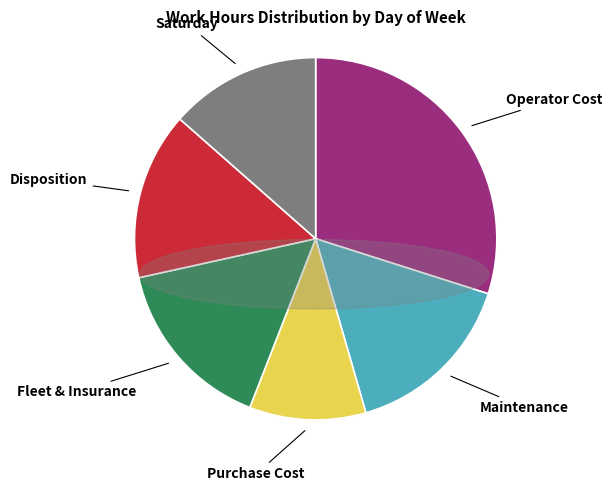

Is there a majority slice in this chart?

No